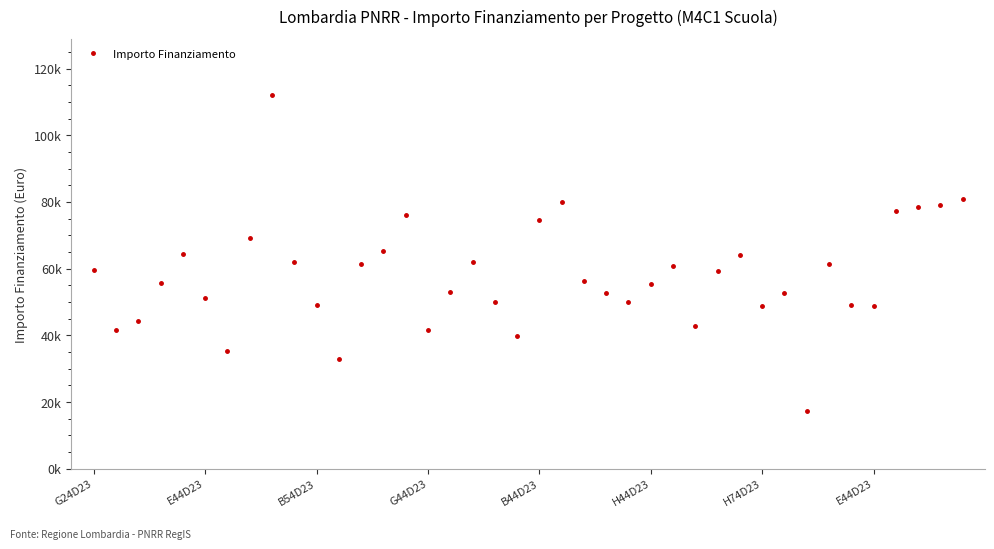

Is this an area chart (filled region under the line)?

No